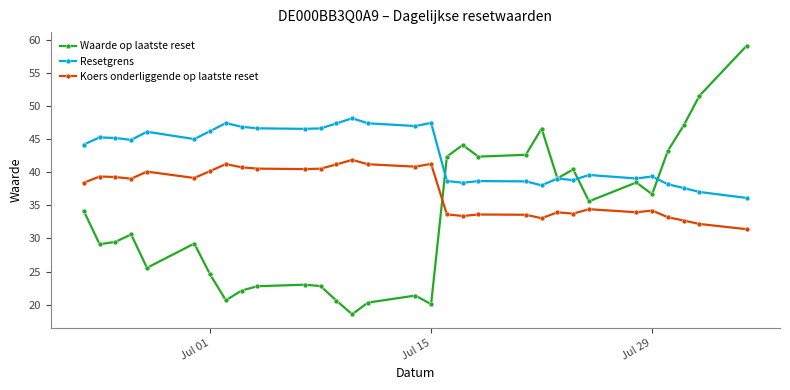

What is the highest value of the Waarde op laatste reset series?

59.1